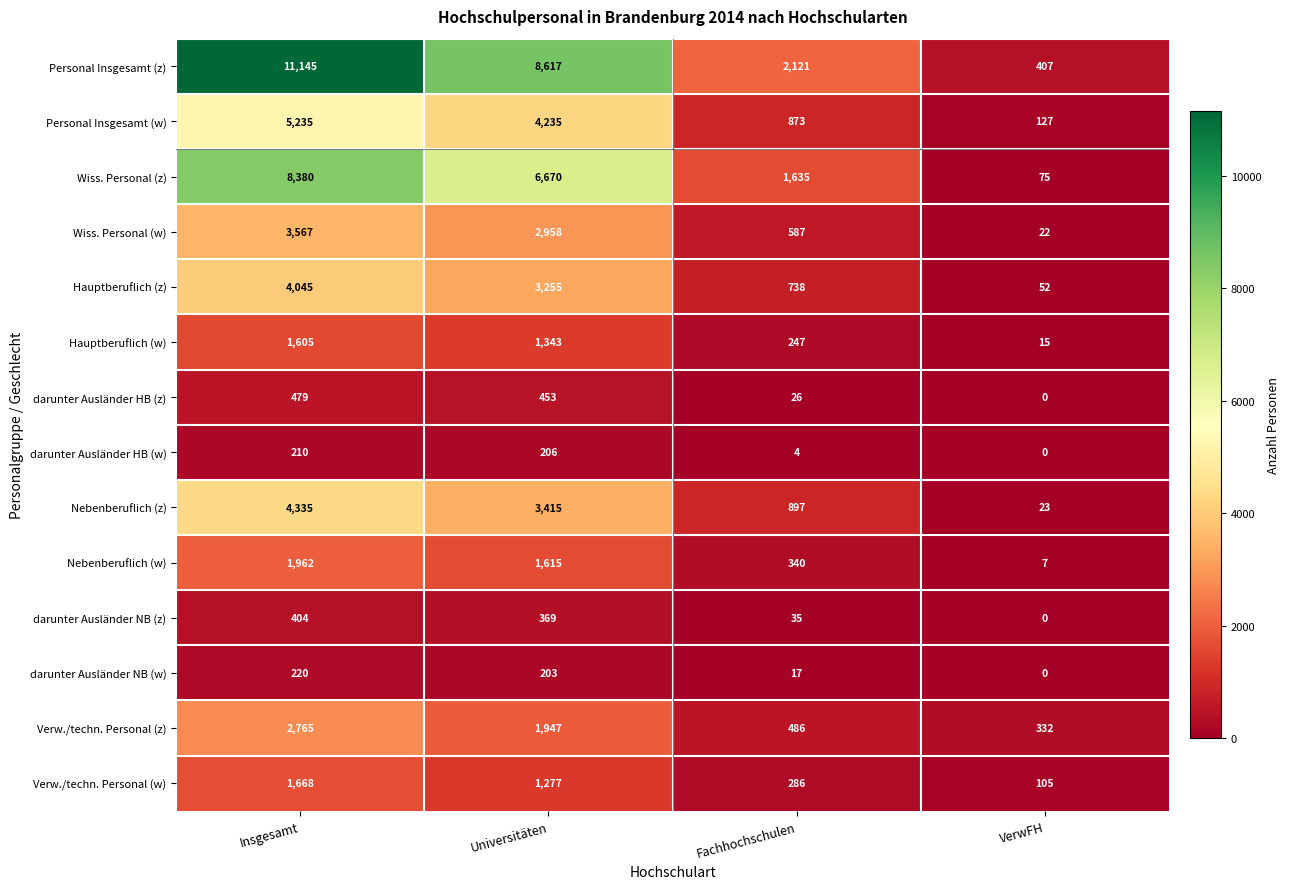

How many data points does each series have?

4